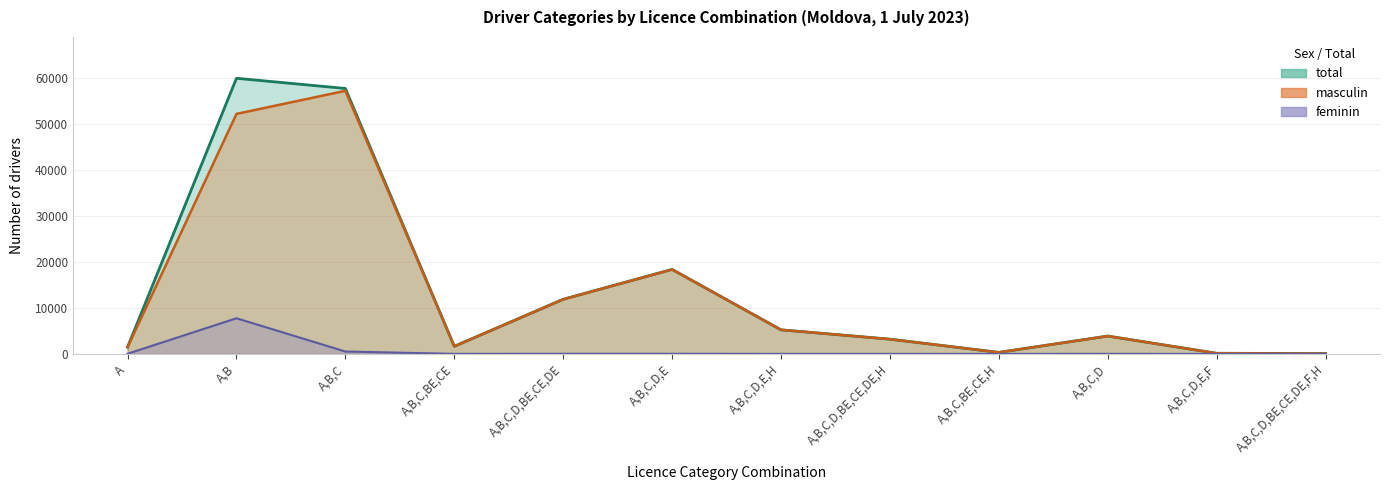

Rank the series at A,B,C,BE,CE,H from highest to lowest value.

total, masculin, feminin